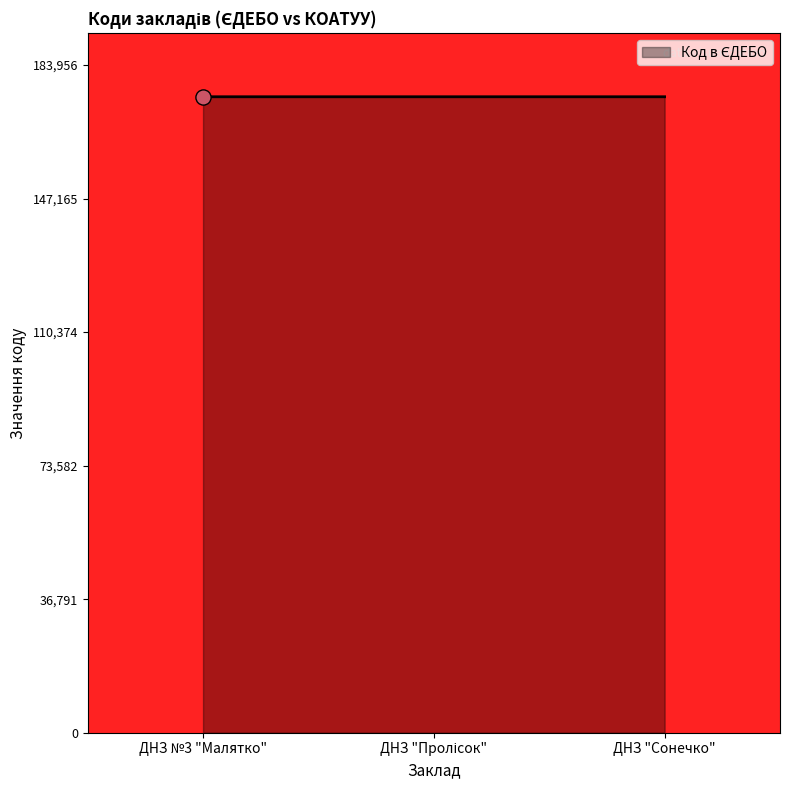

Which has a higher value, ДНЗ "Пролісок" or ДНЗ "Сонечко"?

ДНЗ "Пролісок"